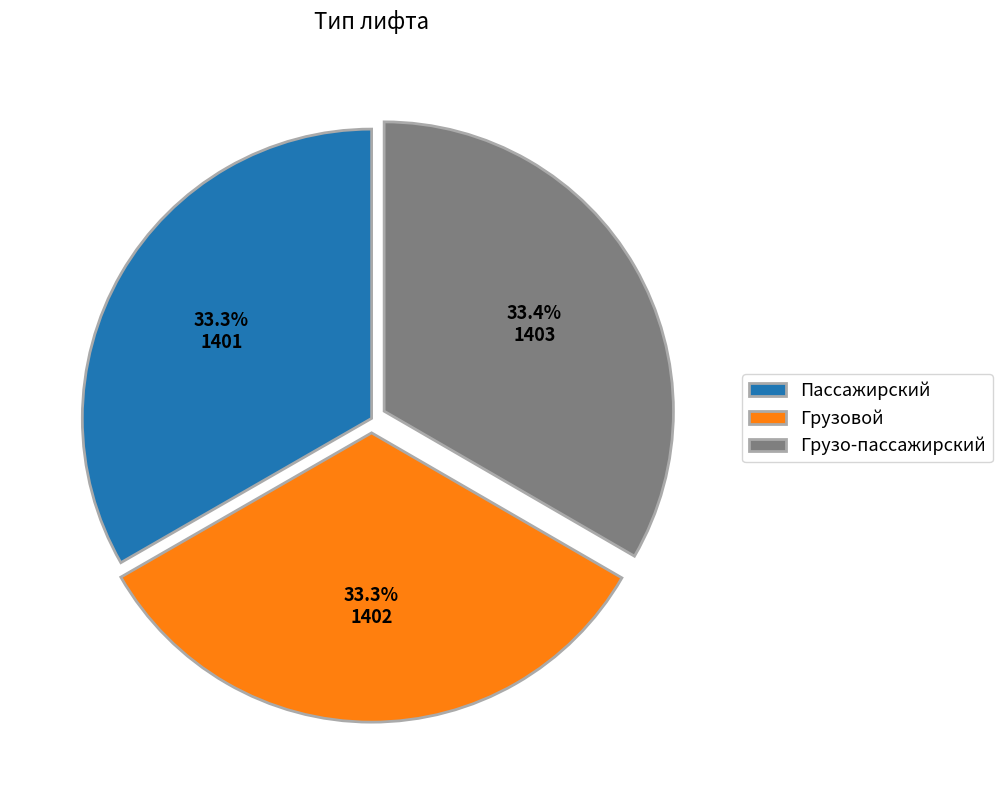

Approximately how many times larger is the value at Пассажирский compared to Грузовой?

1.0